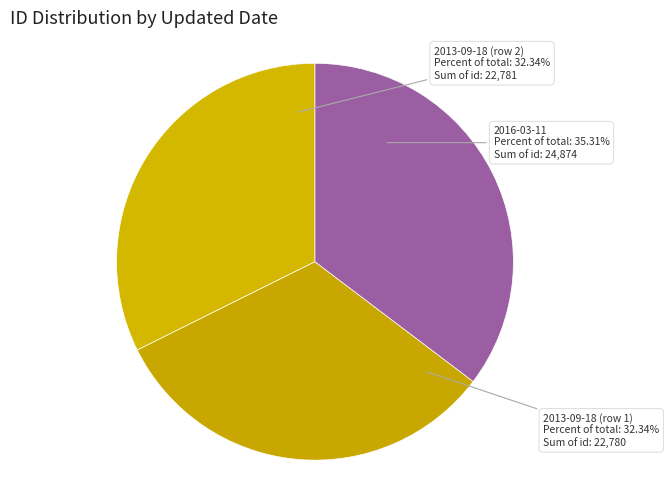

Which category has the biggest portion of the pie?

2016-03-11